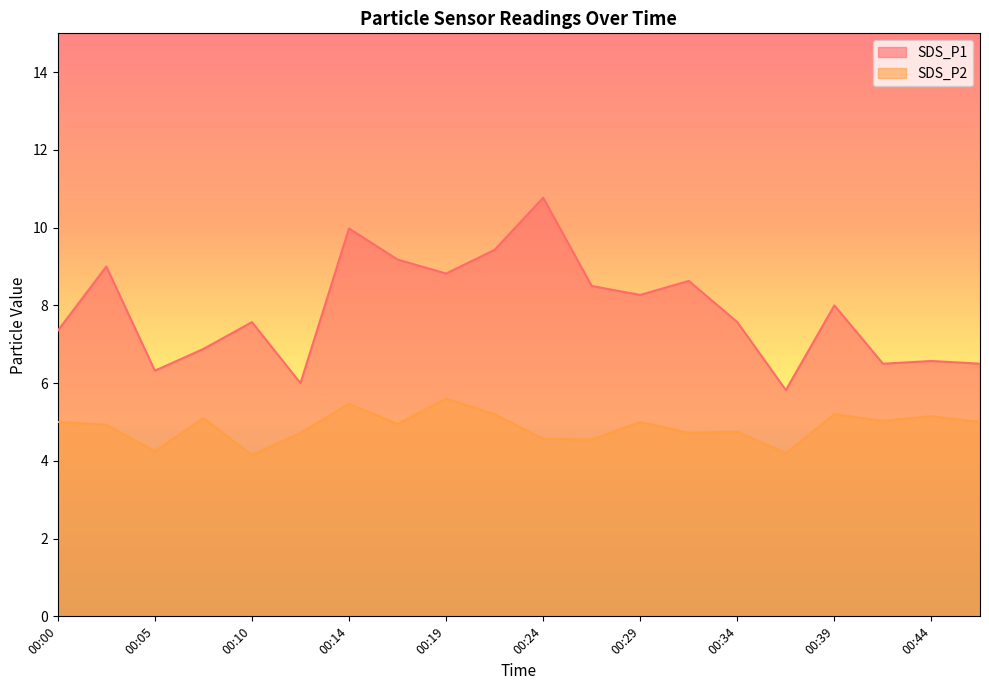

How many categories are shown in the chart?

20